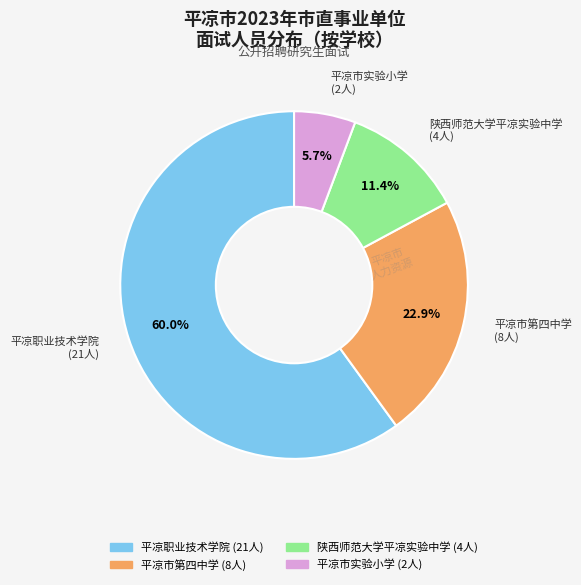

What percentage is the 平凉市实验小学 slice, to the nearest percent?

6%